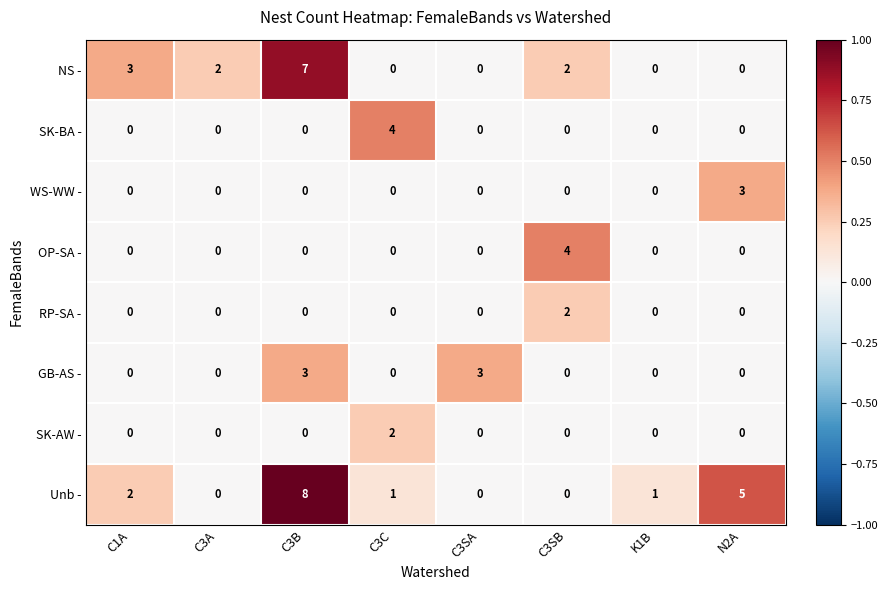

The value of RP-SA - at C3SB is 2. True or false?

True